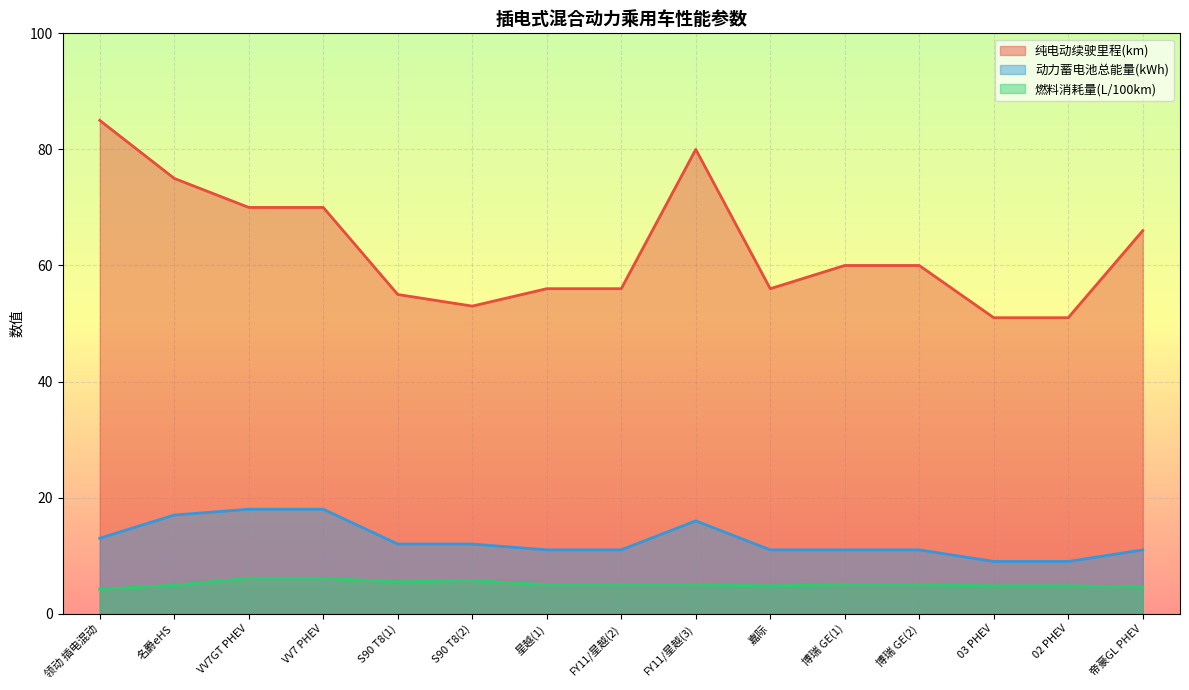

How many lines are shown in the chart?

3